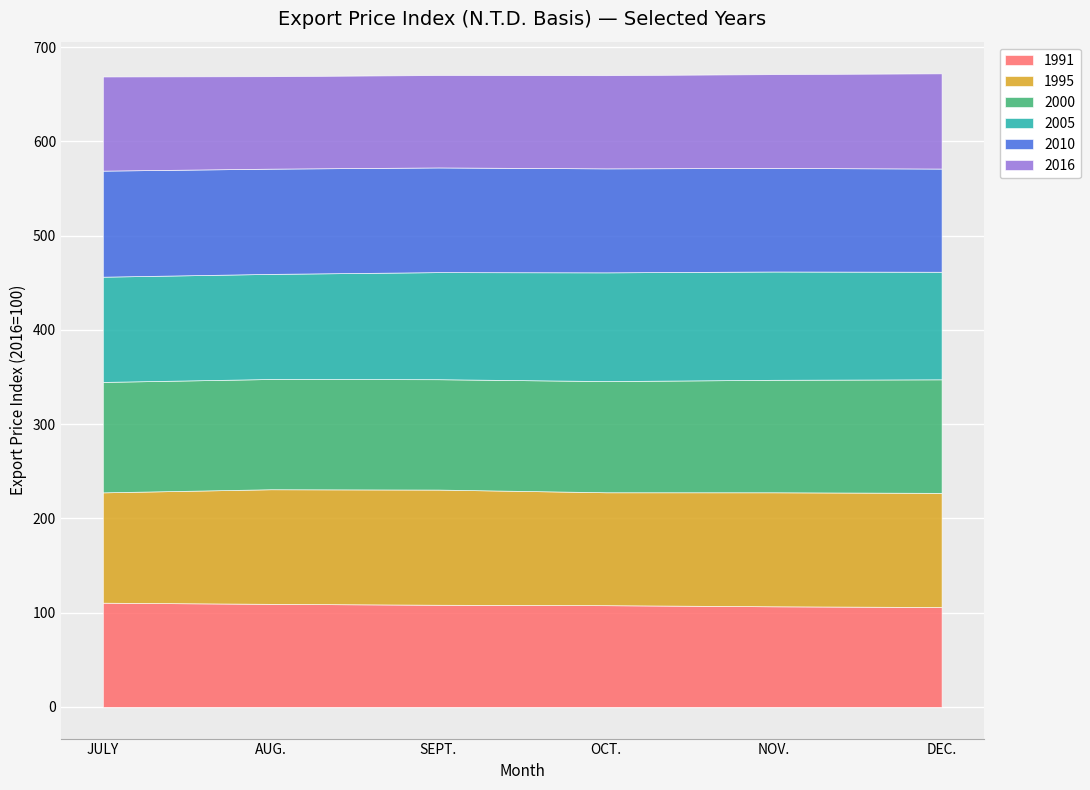

How many values in the 1991 series exceed 108?

3